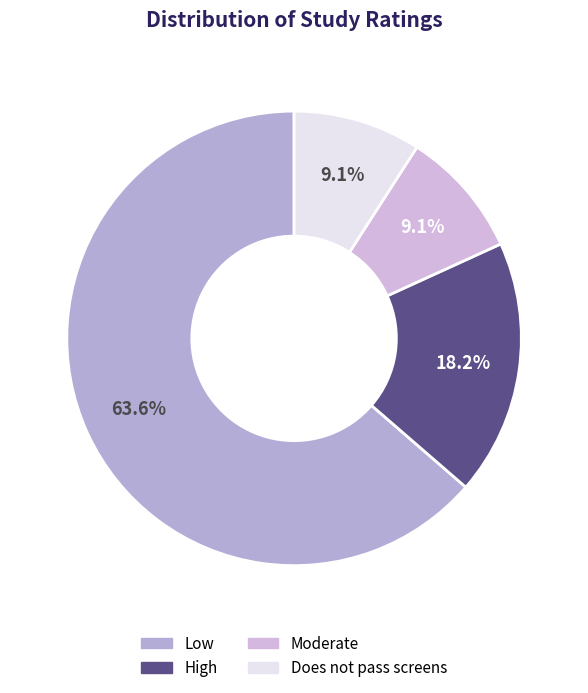

Count the number of slices in the pie.

4